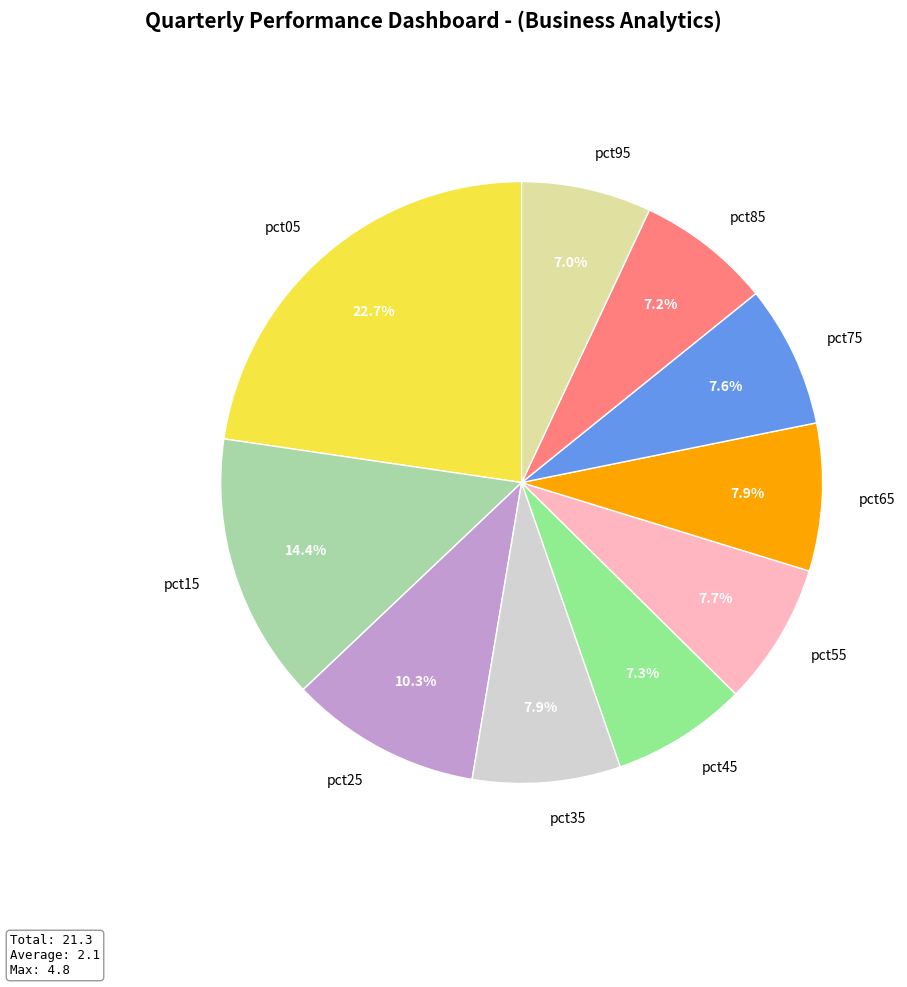

Combined, what portion of the pie is pct65 and pct45?

15.2%